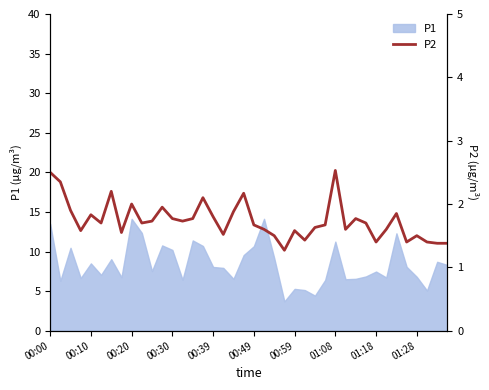

What is the highest value of the P1 series?

14.1